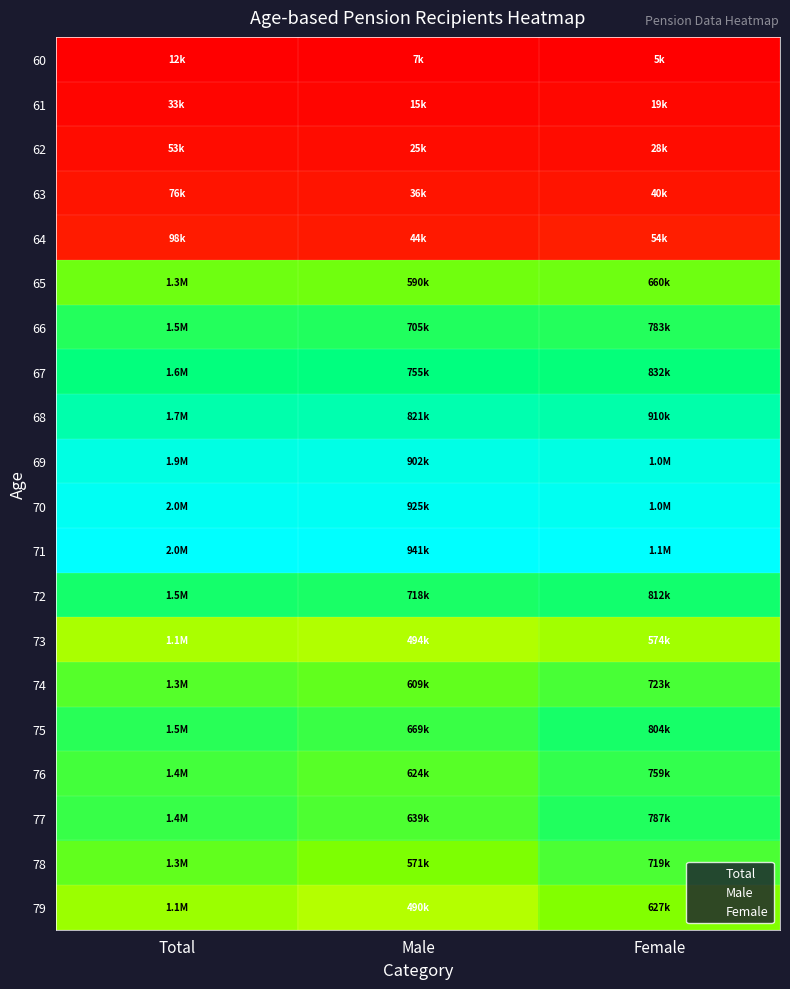

What is the spread (max minus min) of values at Female?

1.0